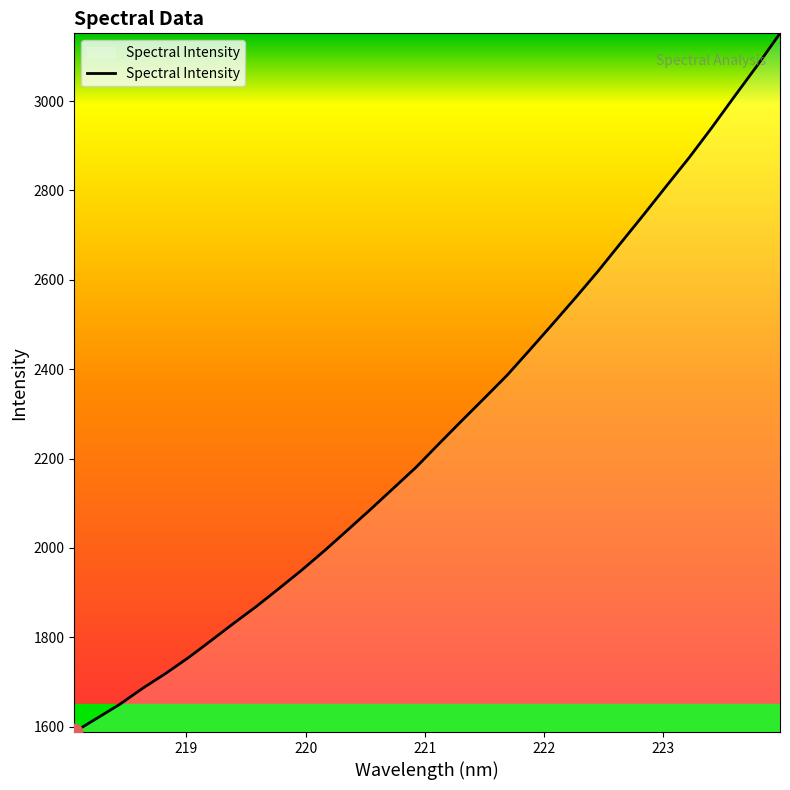

What is the maximum value shown in the chart?

3151.4